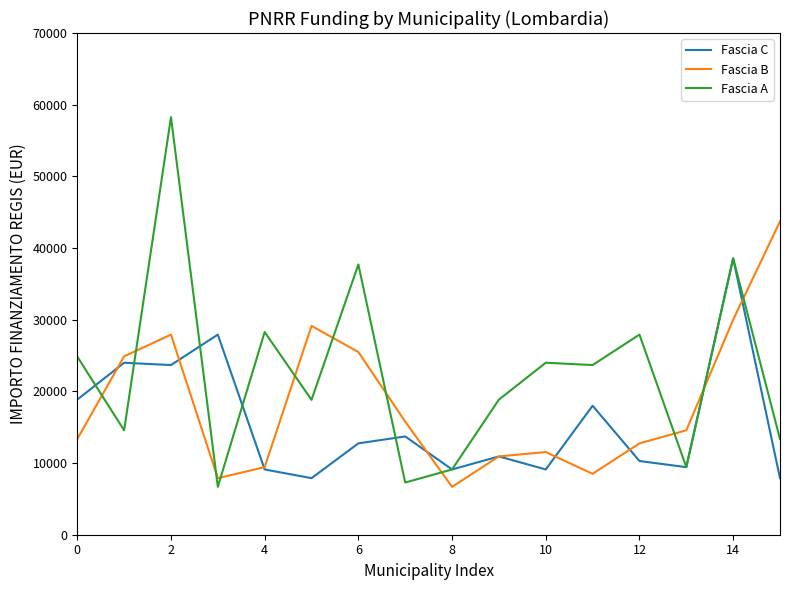

Which series has the largest total across all categories?

Fascia A